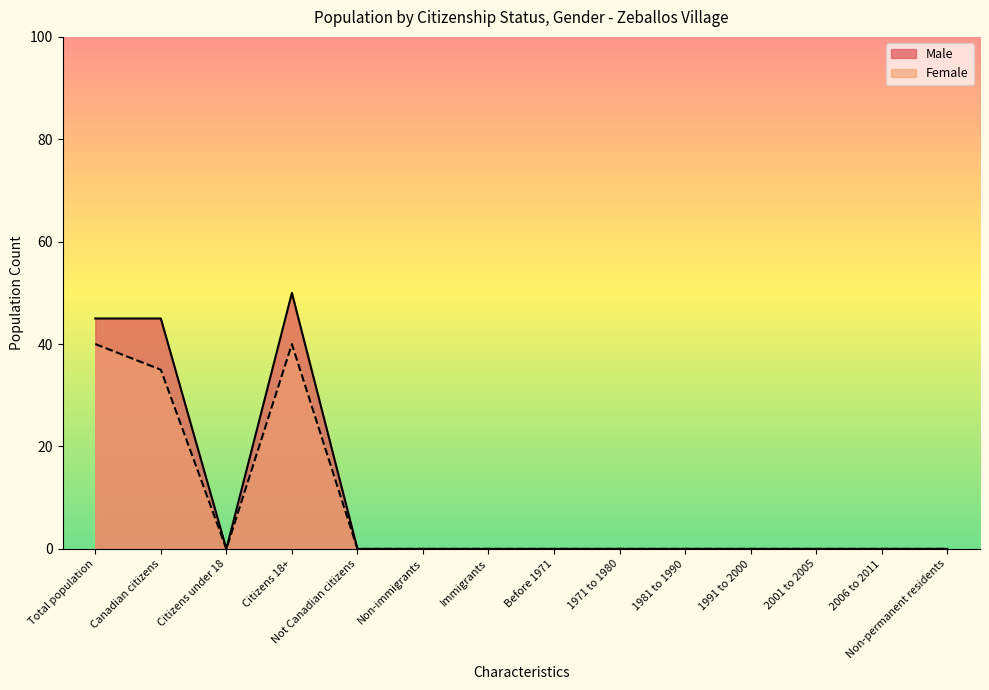

Which label corresponds to the largest value in the chart?

Citizens 18+